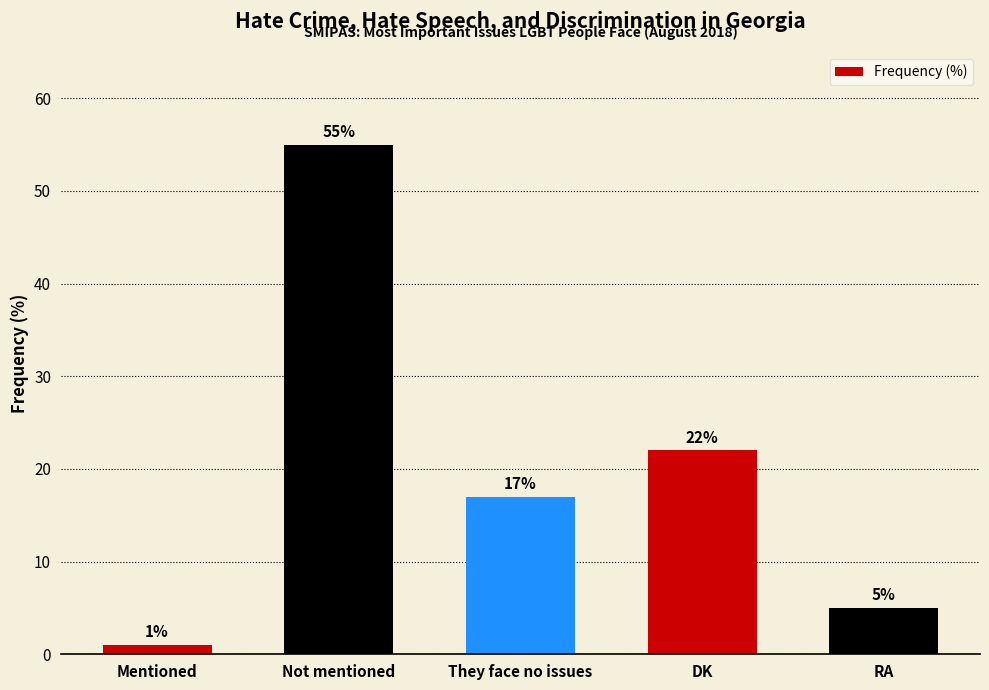

Reading left to right, what are all the values shown in this chart?

Mentioned=1	Not mentioned=55	They face no issues=17	DK=22	RA=5